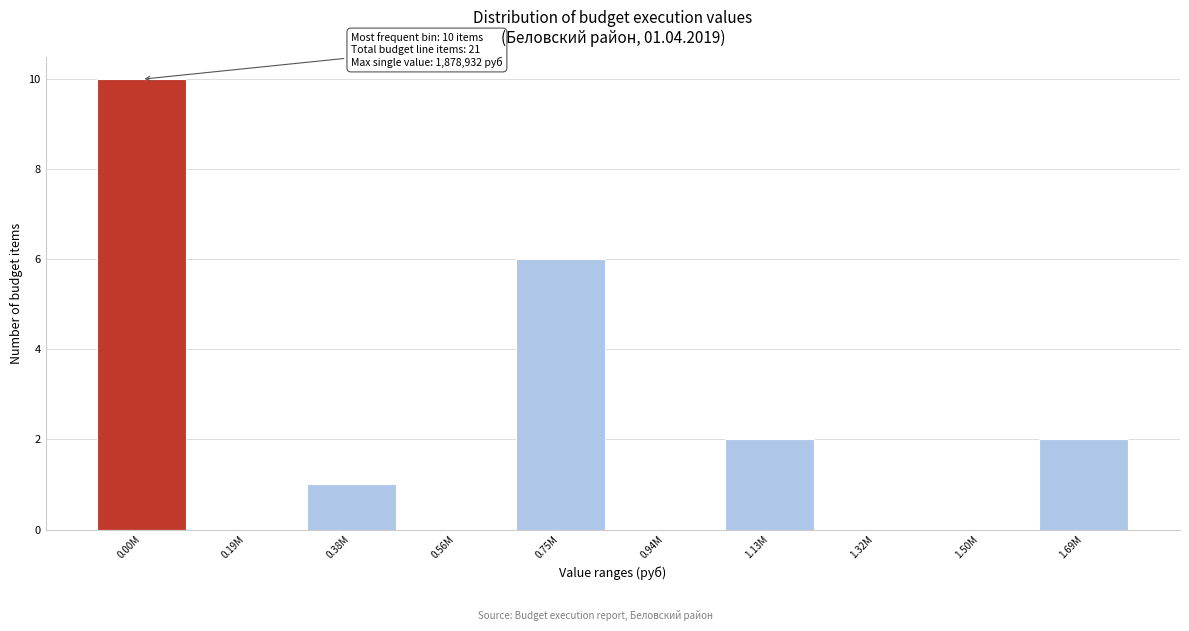

Reading left to right, extract all data points from this chart.

0.00M=10	0.19M=0	0.38M=1	0.56M=0	0.75M=6	0.94M=0	1.13M=2	1.32M=0	1.50M=0	1.69M=2